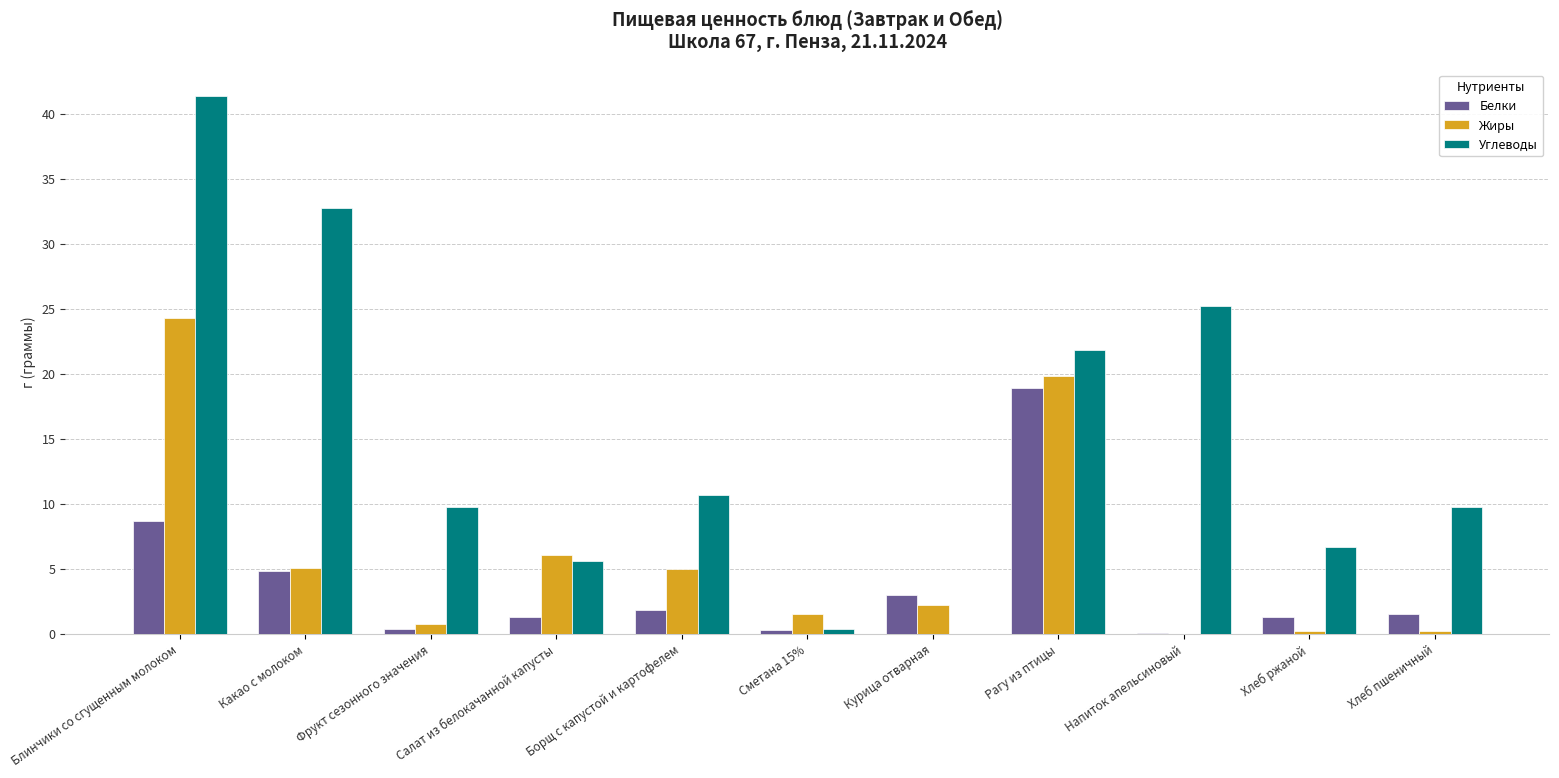

At which label does Углеводы reach its peak?

Блинчики со сгущенным молоком